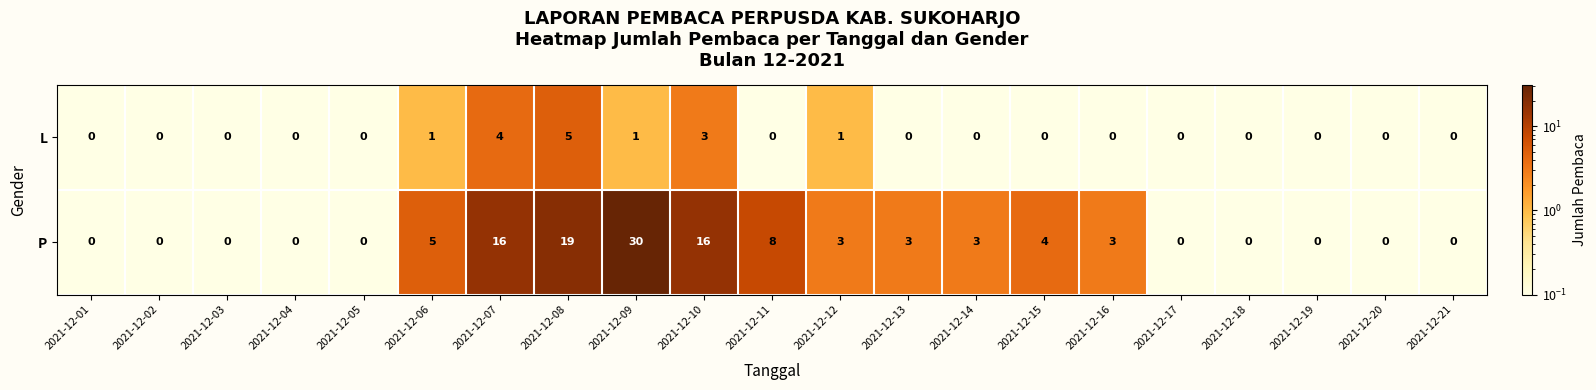

What is the highest value of the P series?

30